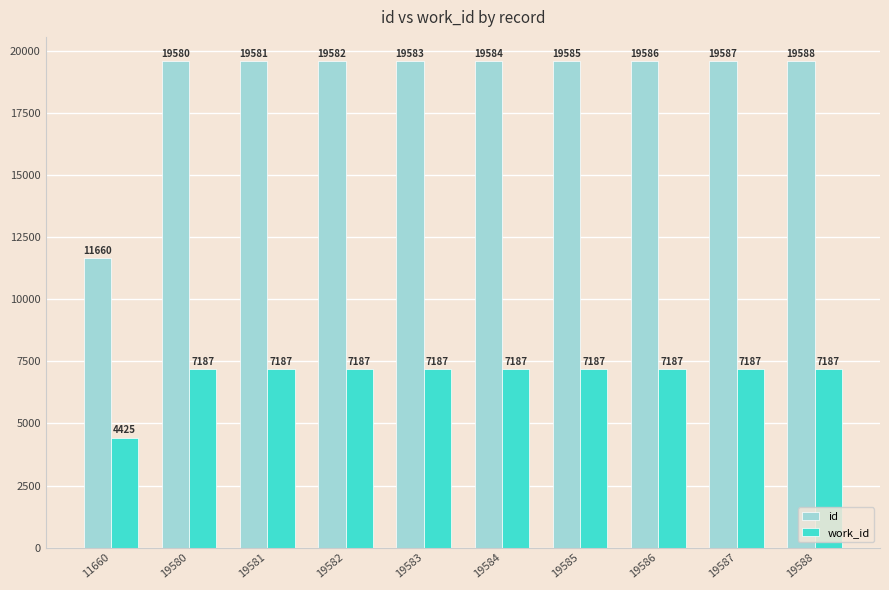

What are all the series names shown in the legend?

id, work_id